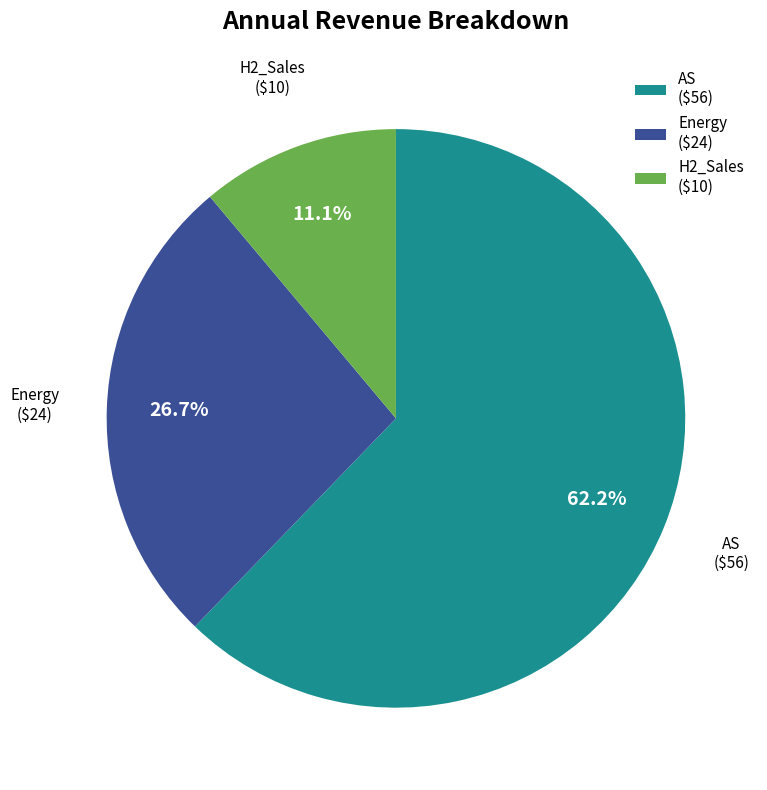

Which slice represents more than half of the pie?

AS ($56)